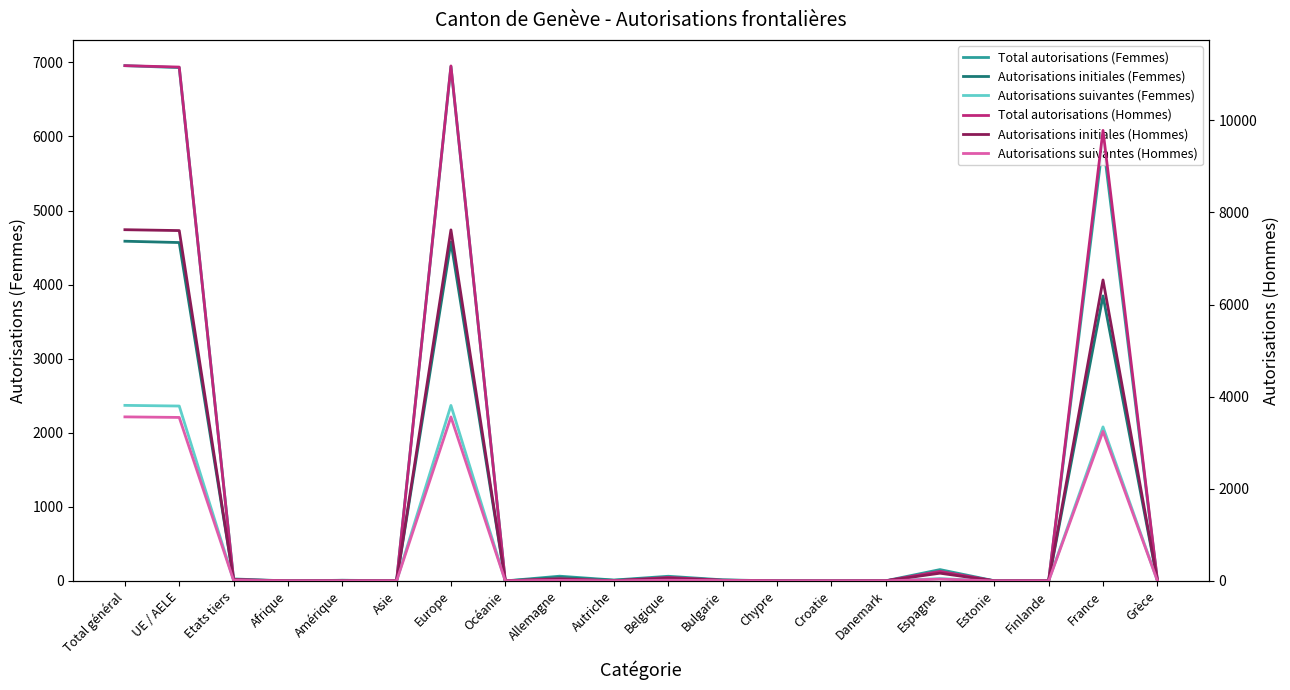

True or false: Autorisations suivantes (Femmes) and Total autorisations (Hommes) intersect in this chart.

True